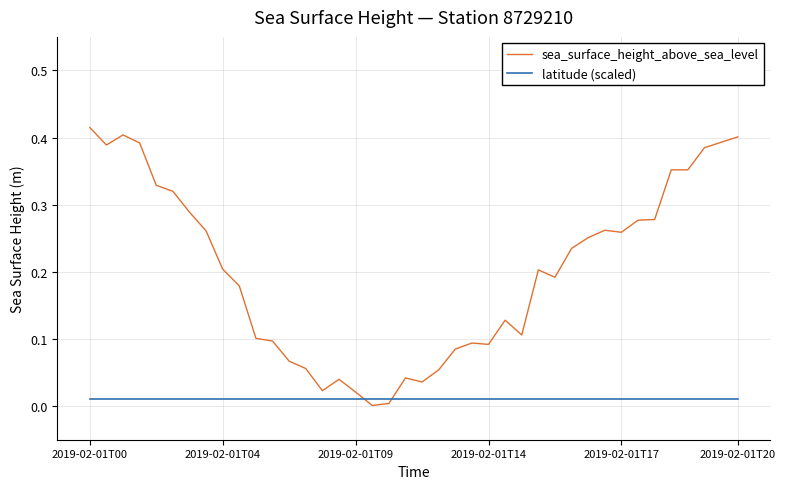

Which series has the largest total across all categories?

sea_surface_height_above_sea_level